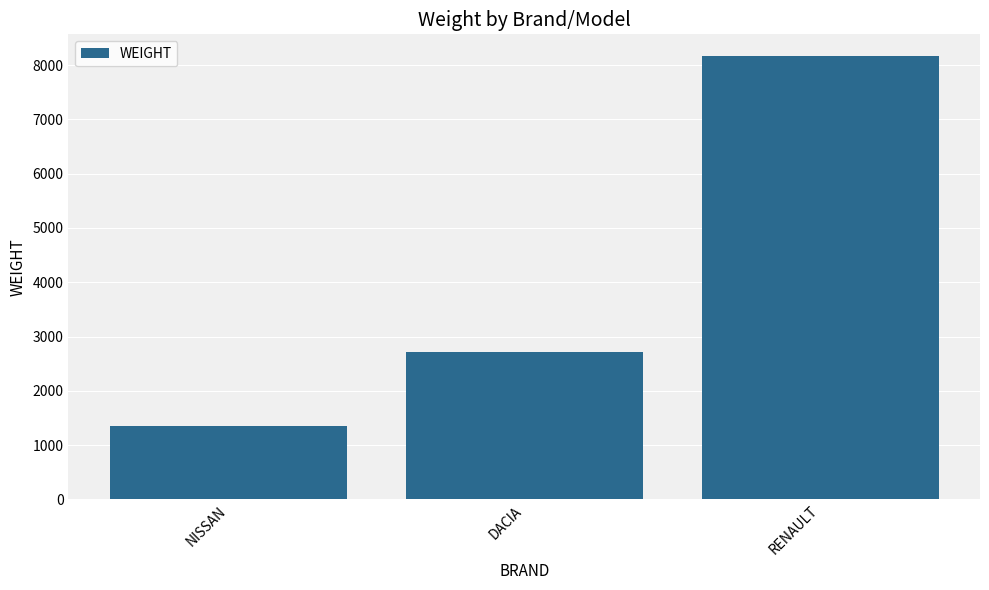

What is the sum of the values at NISSAN and RENAULT?

9520